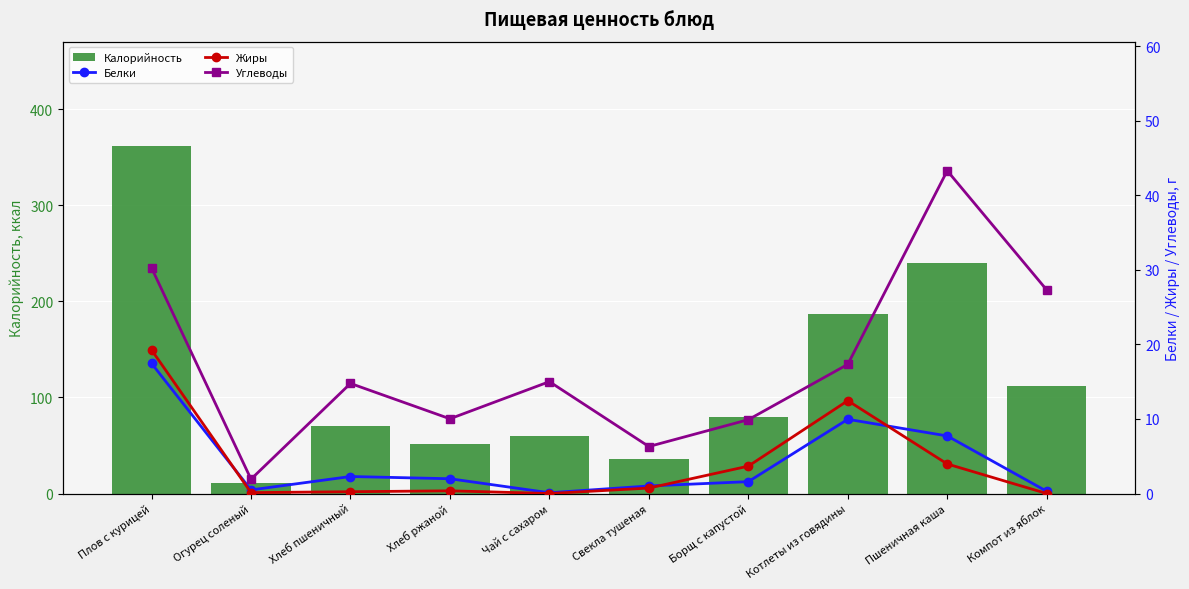

Where is Жиры nearest to the value 9?

Котлеты из говядины